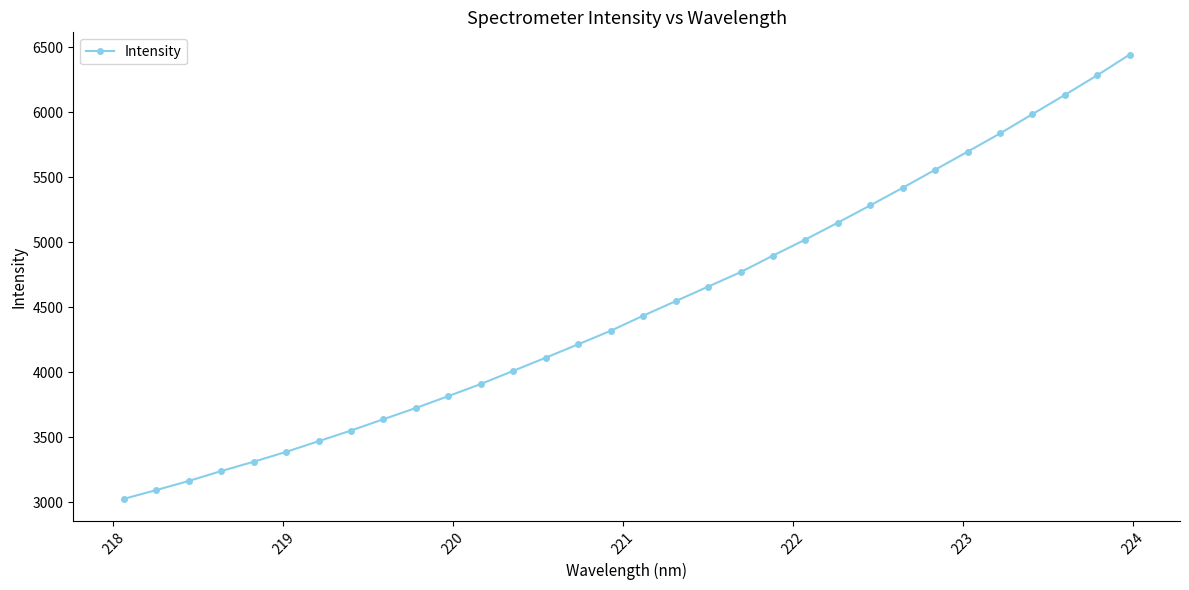

What is the value of the 28th point from the left?

5837.5